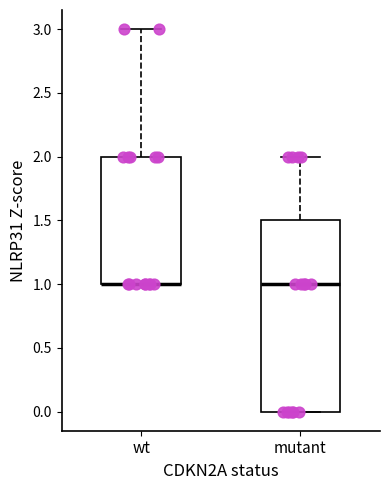

Where does the median line of the box for mutant sit on the y-axis? The values are not printed on the chart, so give them approximately, as read against the axis.

1.0